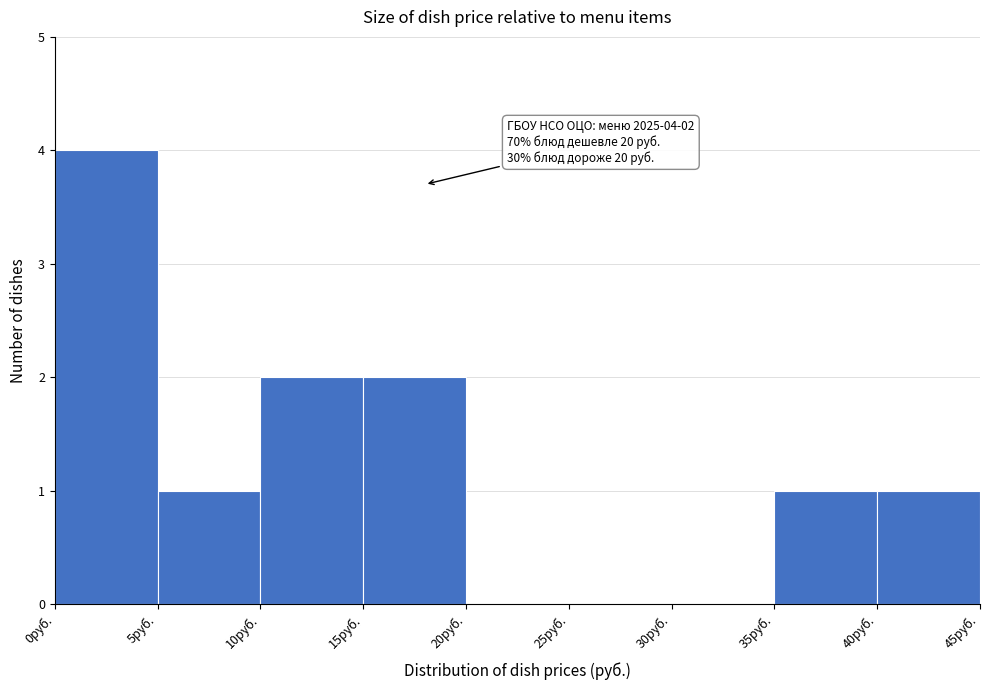

Over which range of the x-axis is the bar tallest?

0 to 5